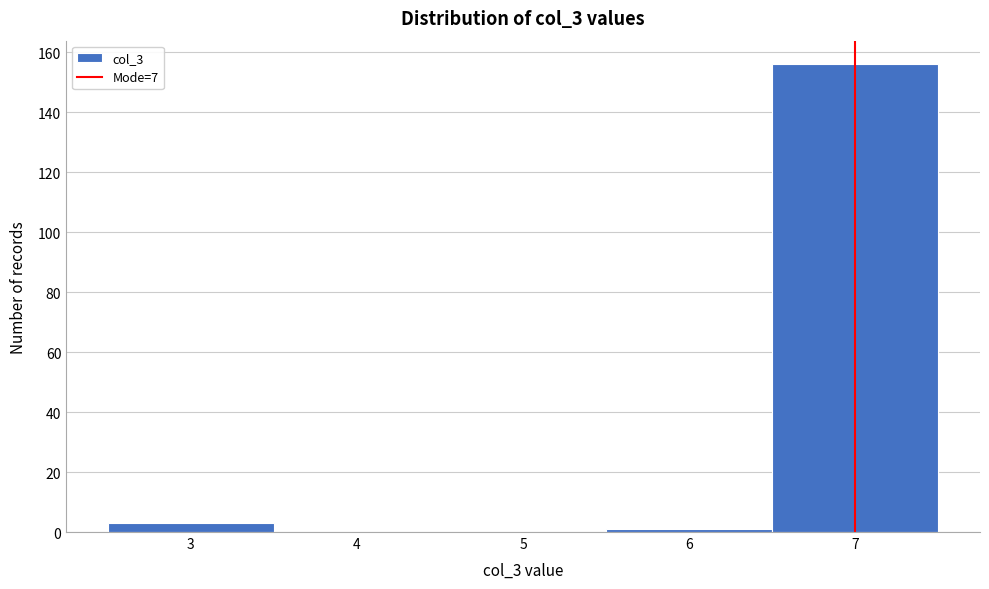

Reading left to right, list every bar in this chart as the range it spans on the x-axis followed by its height. The values are not printed on the chart, so give them approximately, as read against the axis.

2.5 to 3.5: 4
3.5 to 4.5: 0
4.5 to 5.5: 0
5.5 to 6.5: under 2
6.5 to 7.5: 156